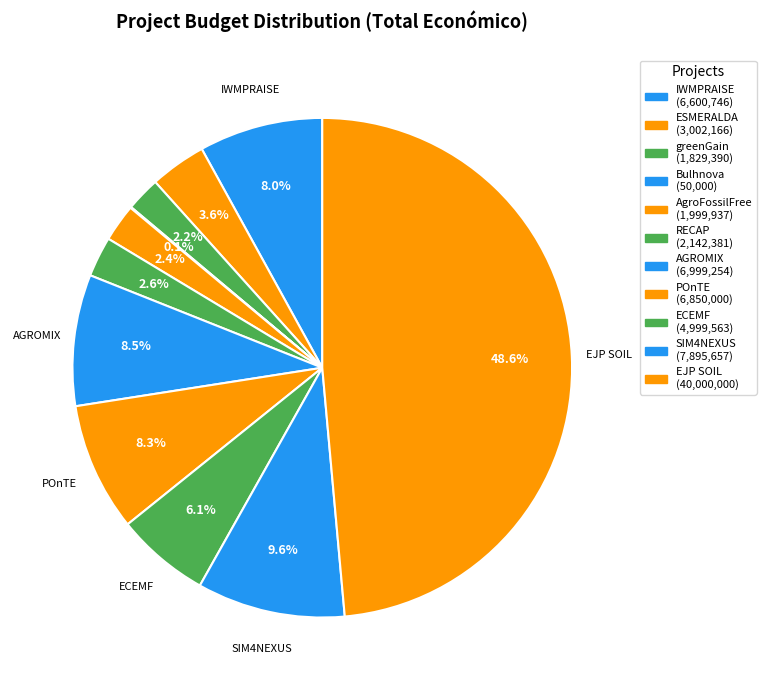

Is there any slice that represents more than half of the pie?

No